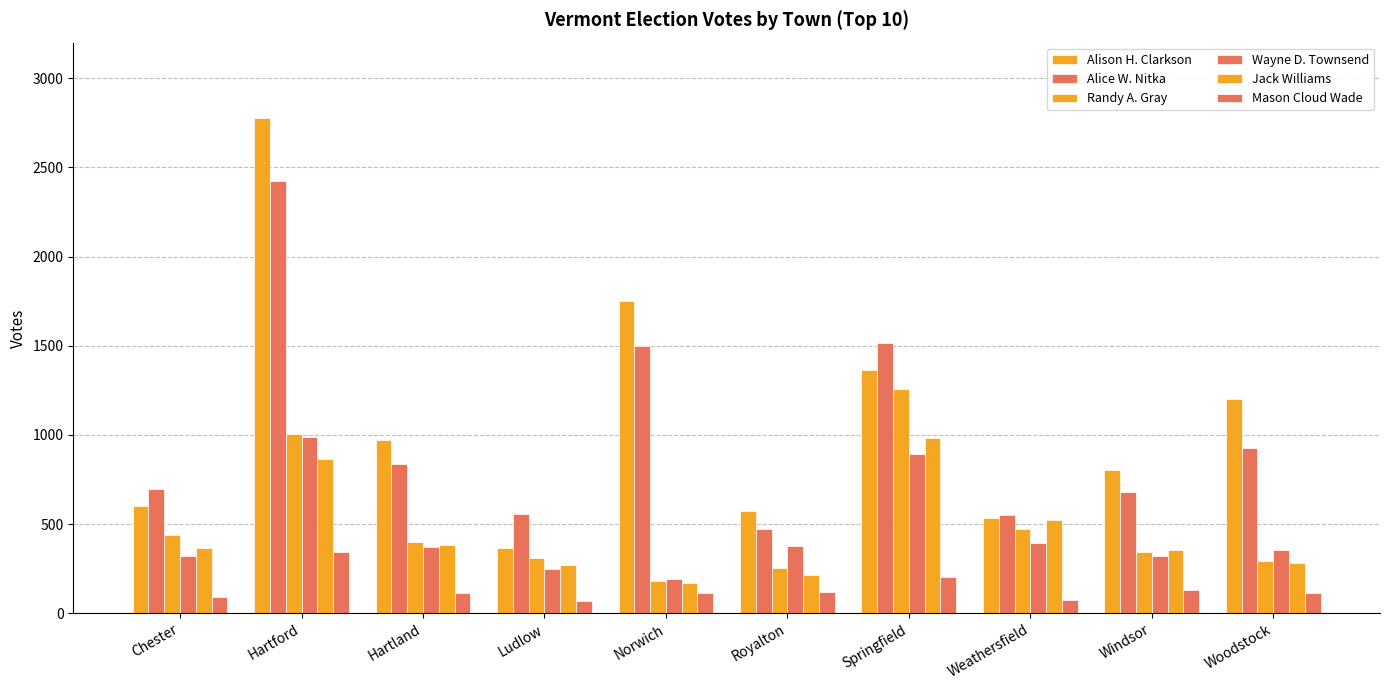

Are the bars grouped side by side (vs. stacked)?

Yes